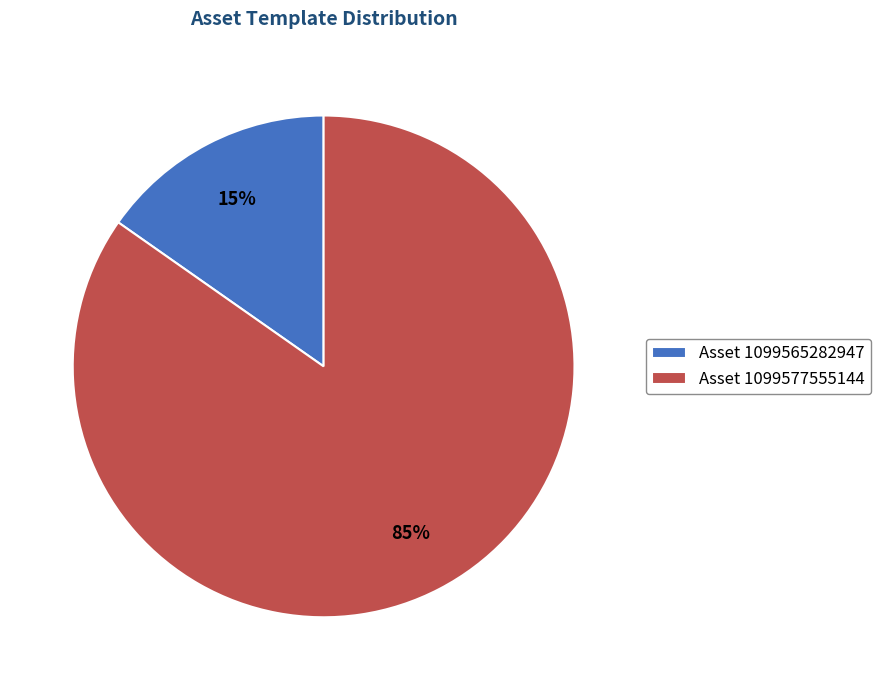

The Asset 1099577555144 slice represents 85% of the pie. True or false?

True